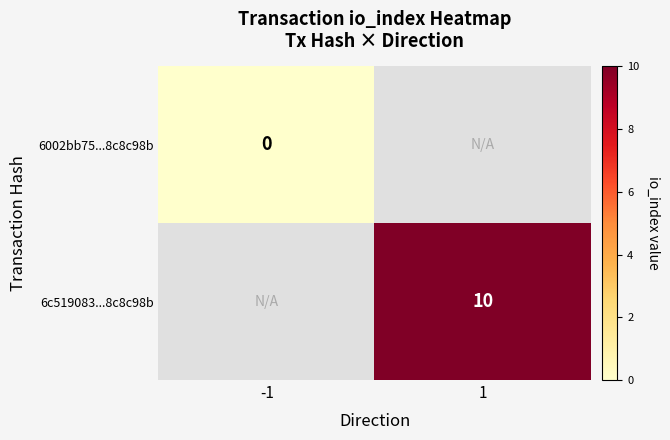

Count the number of data series in this chart.

2